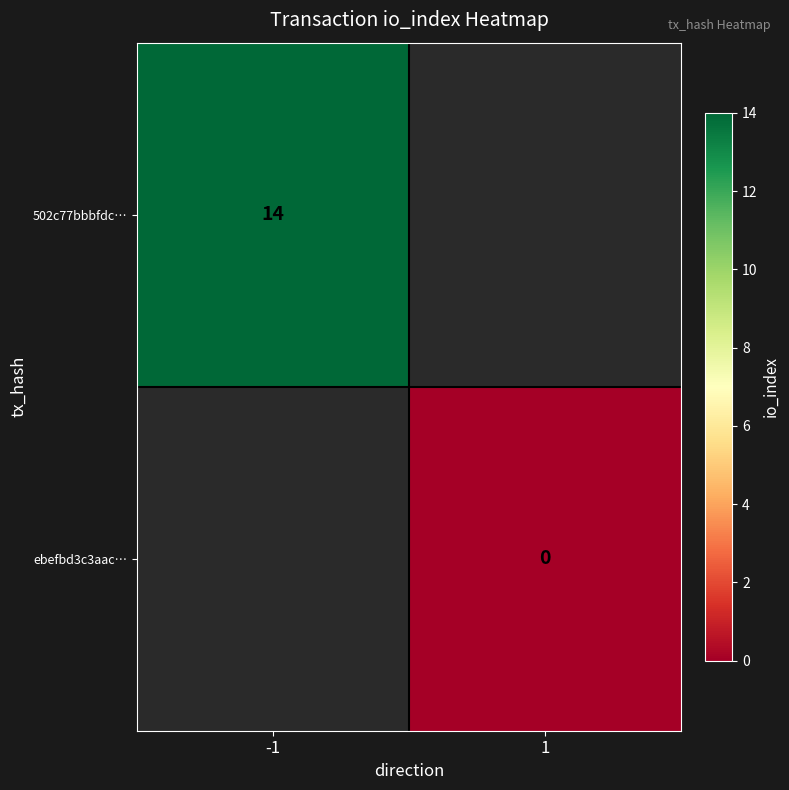

The 502c77bbbfdc… series shows 5 at -1. True or false?

False